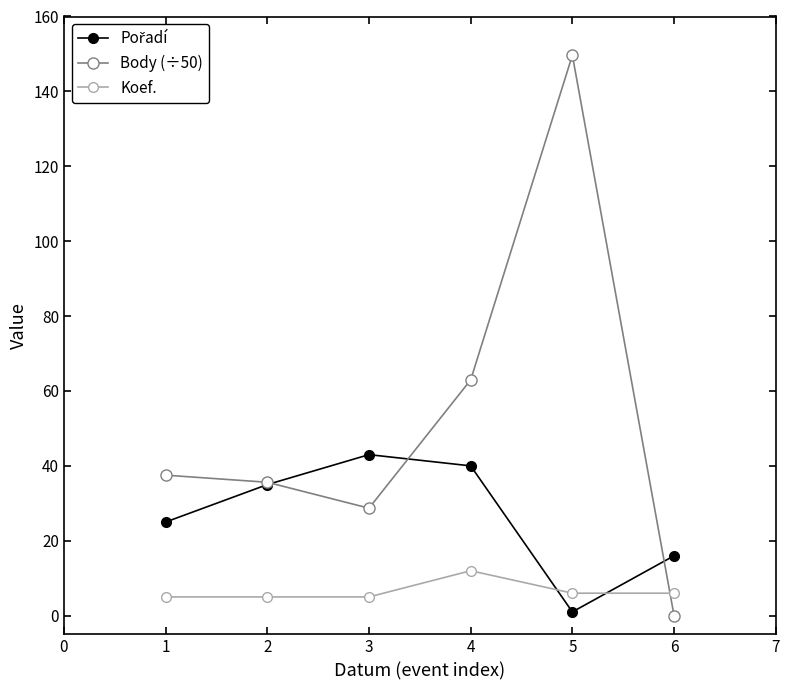

True or false: Body (÷50) has a value of 0.0 at 6.

True